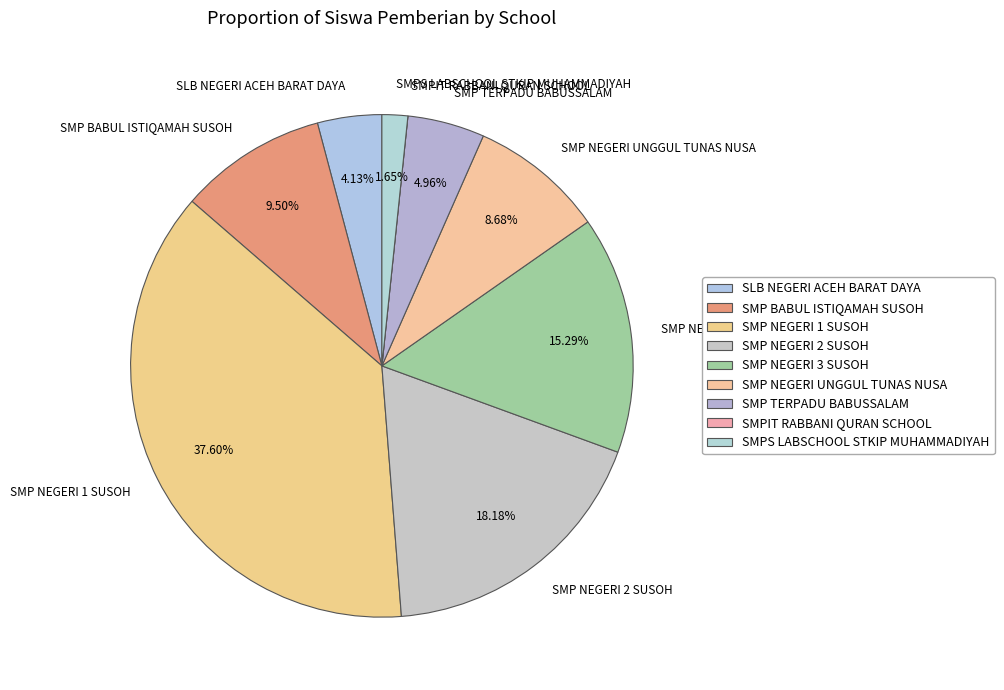

To the nearest percent, what percentage of the pie is SMP TERPADU BABUSSALAM?

5%